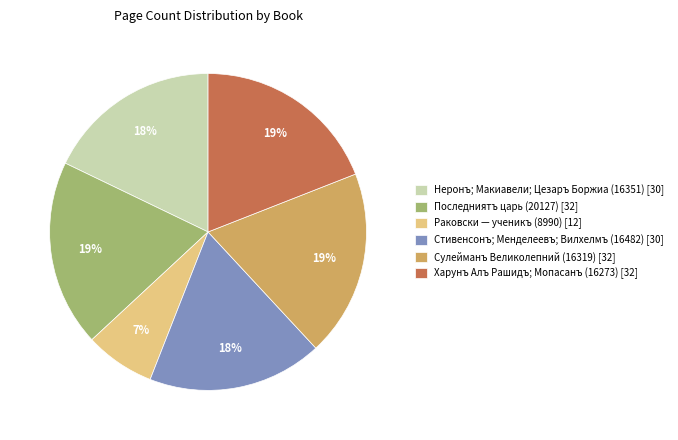

To the nearest percent, what portion does Неронъ; Макиавели; Цезаръ Боржиа (16351) represent?

18%